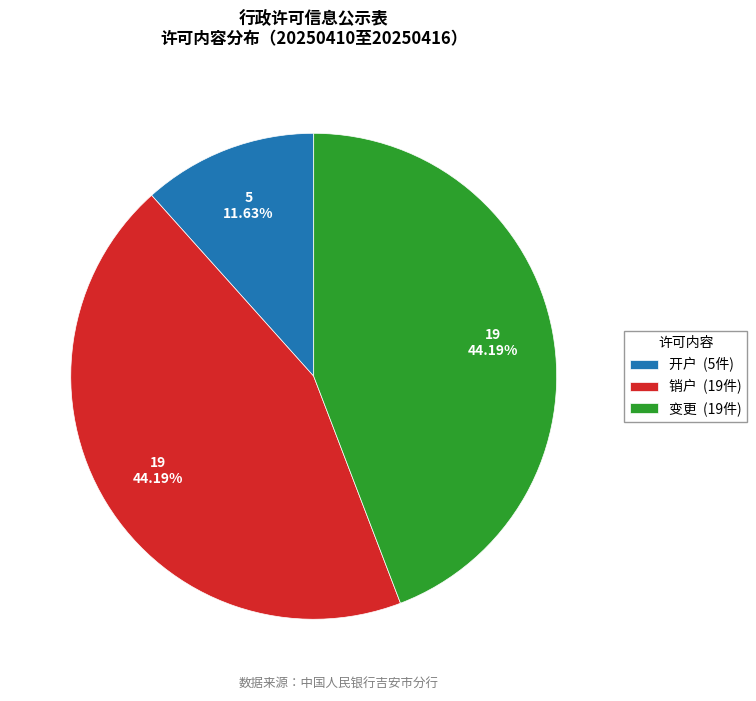

Does any single category account for the majority?

No